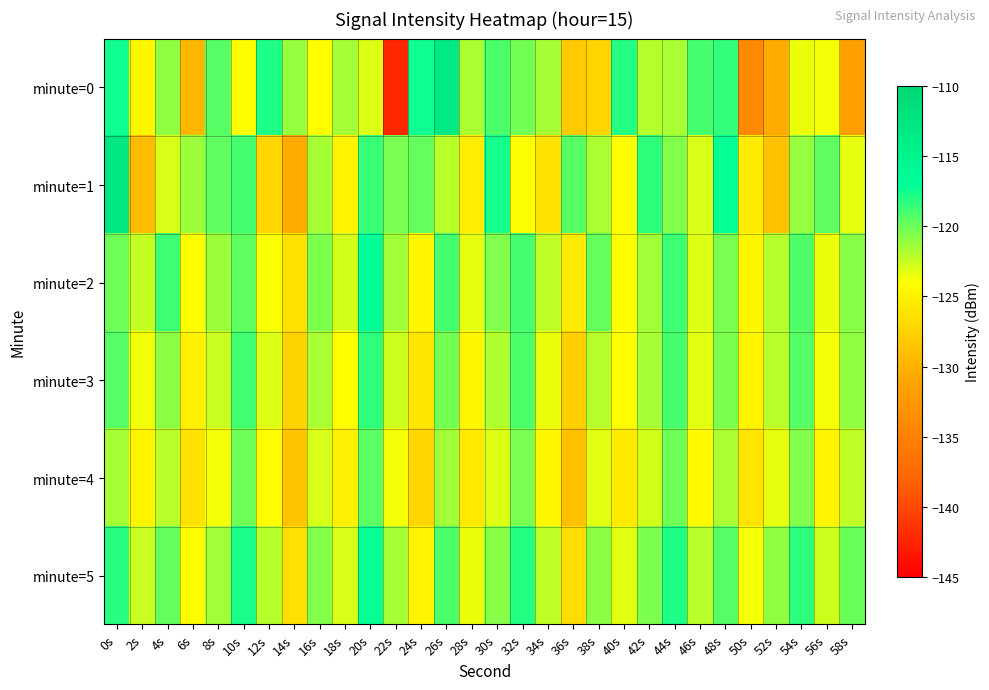

What is the greatest value displayed?

-112.6